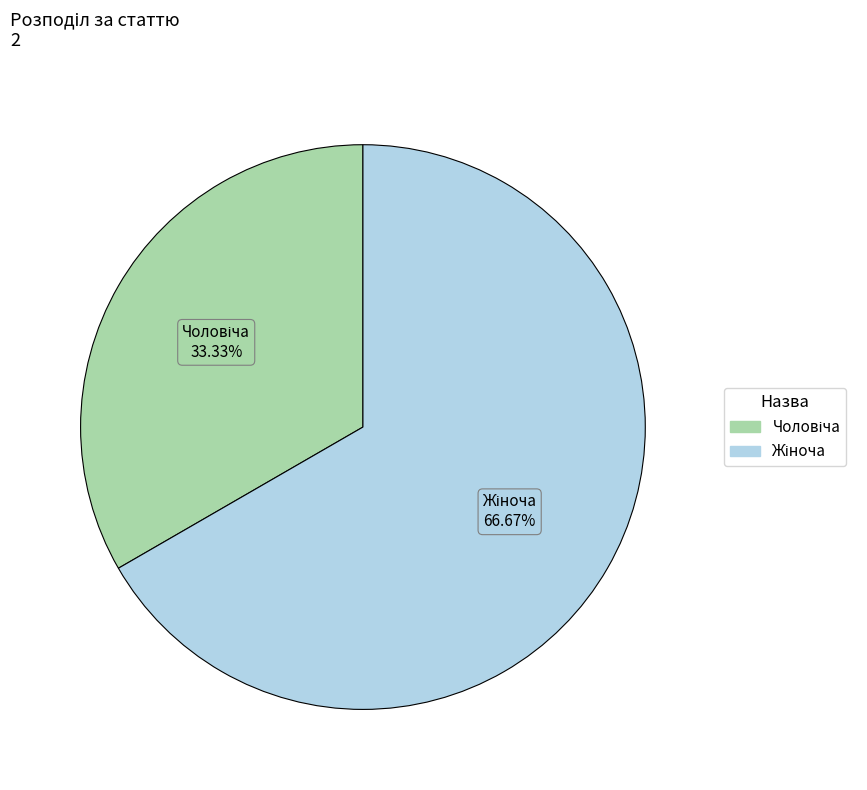

How many slices are in this pie chart?

2